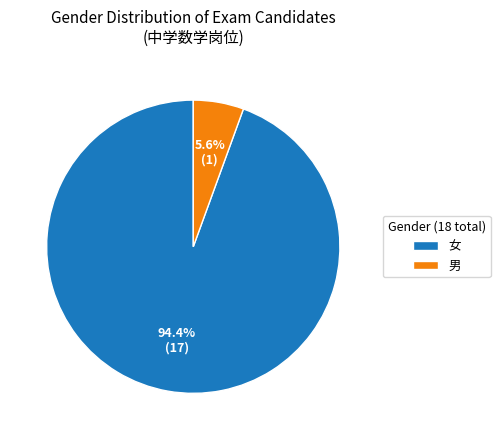

To the nearest percent, what percentage of the pie is 男?

6%